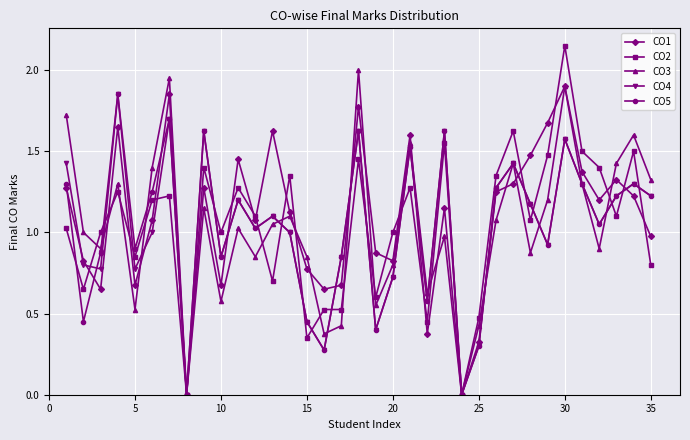

How many lines are shown in the chart?

5